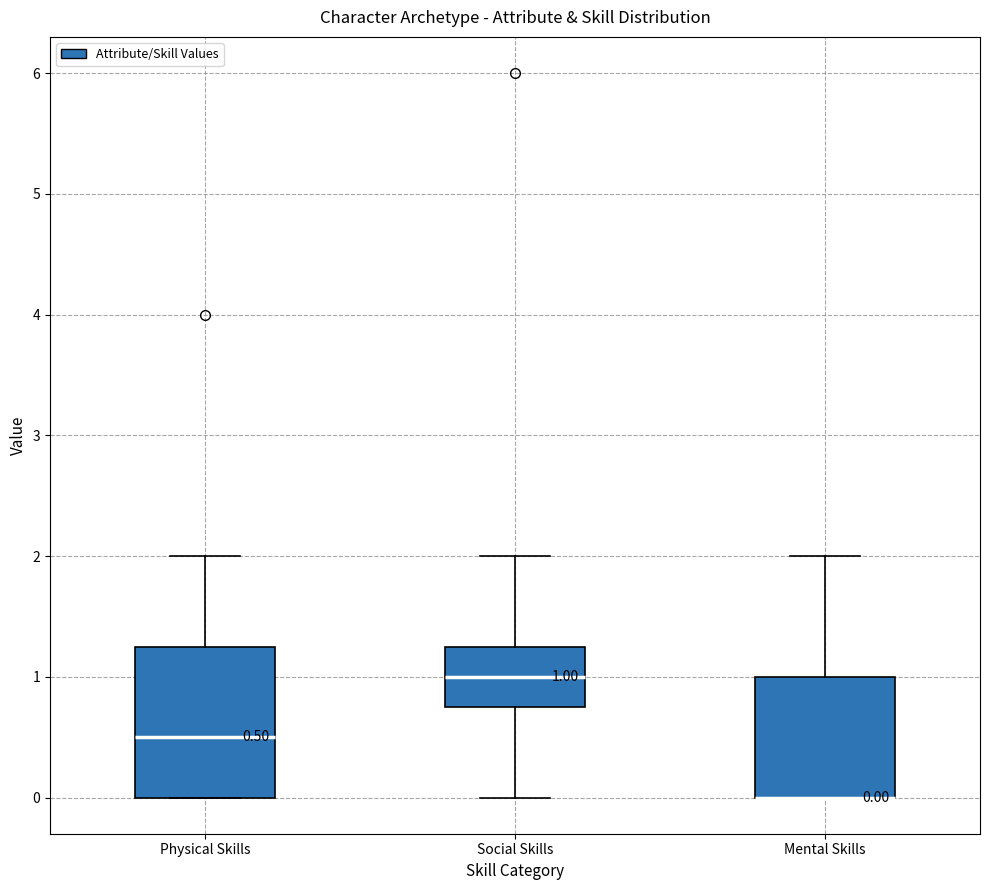

Comparing the boxes themselves (not the whiskers), which one is the tallest?

Physical Skills